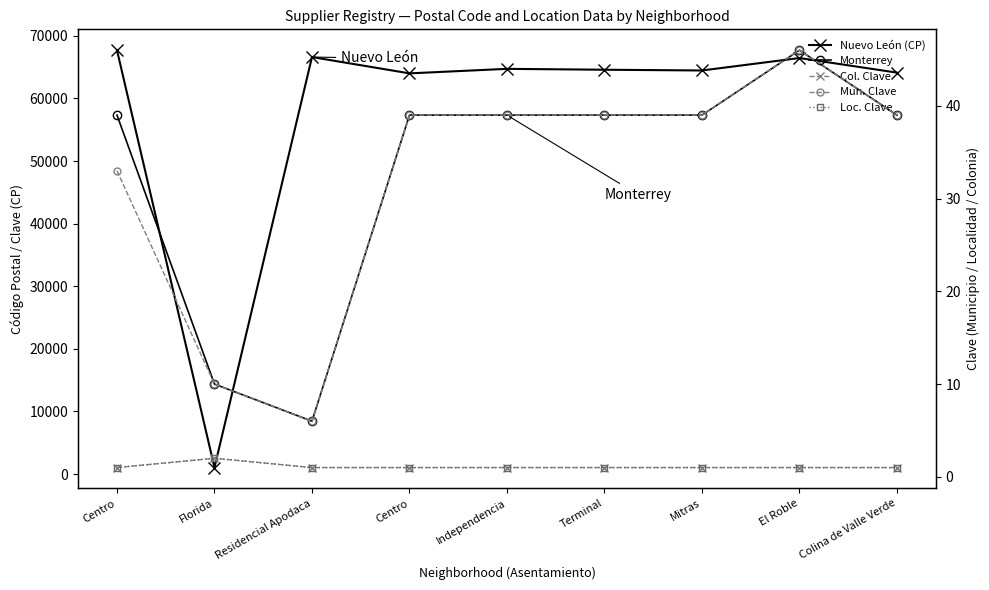

What is the spread (max minus min) of values at Colina de Valle Verde?

64116